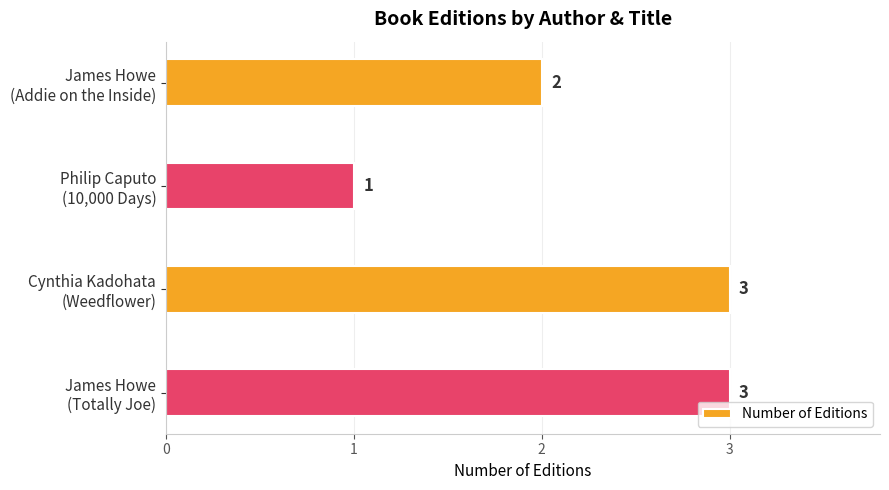

What is the sum of all values?

9